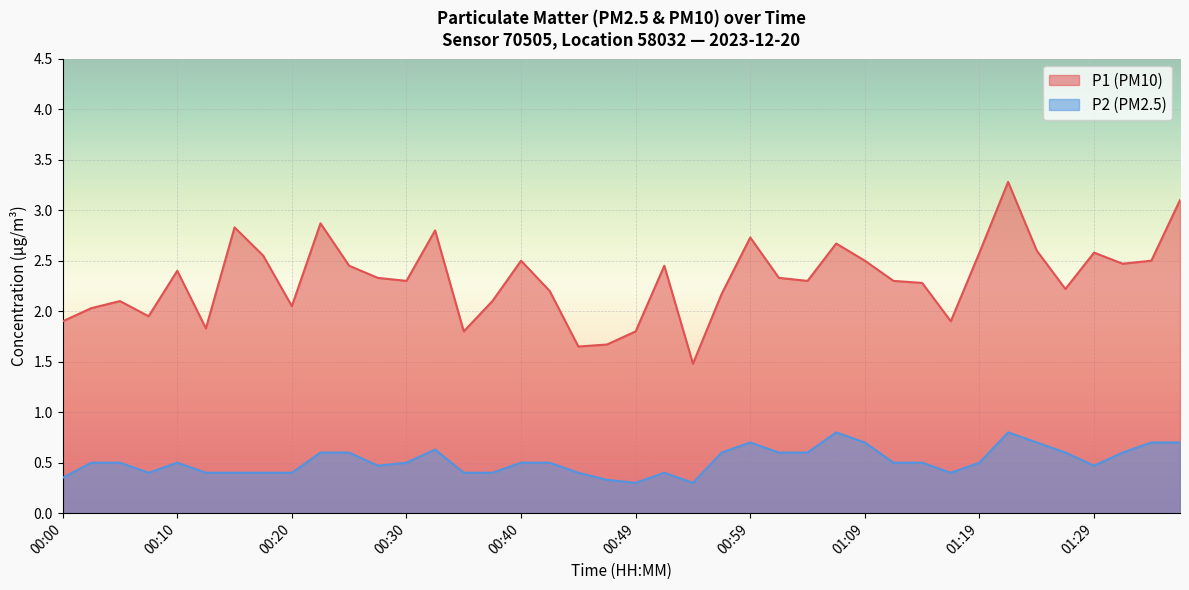

Is it true that P2 equals 0.2 at 01:24?

False